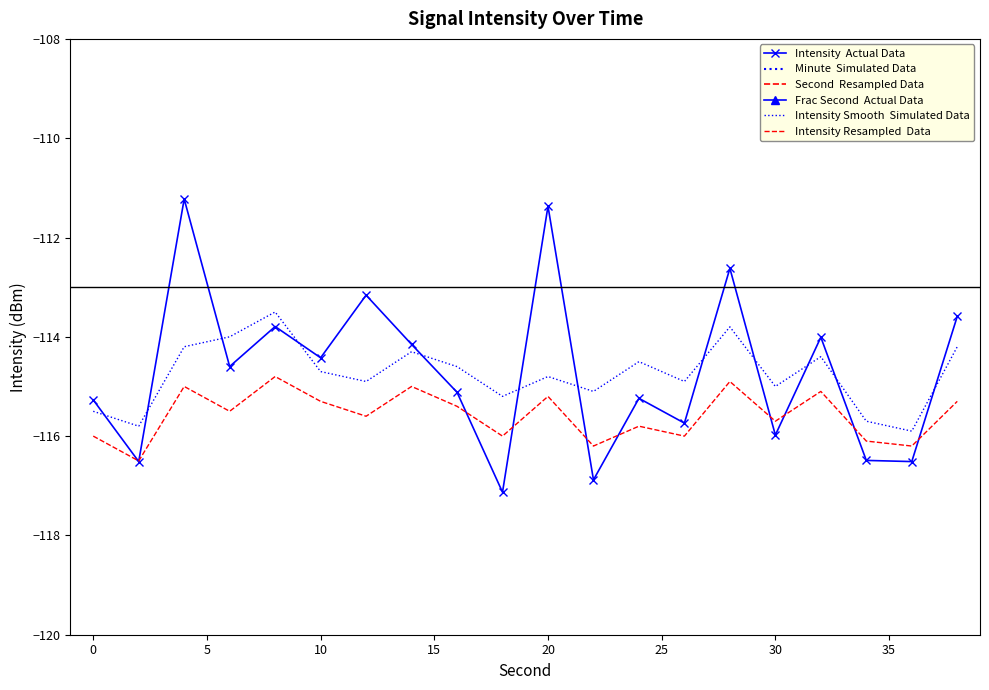

How many lines are shown in the chart?

6